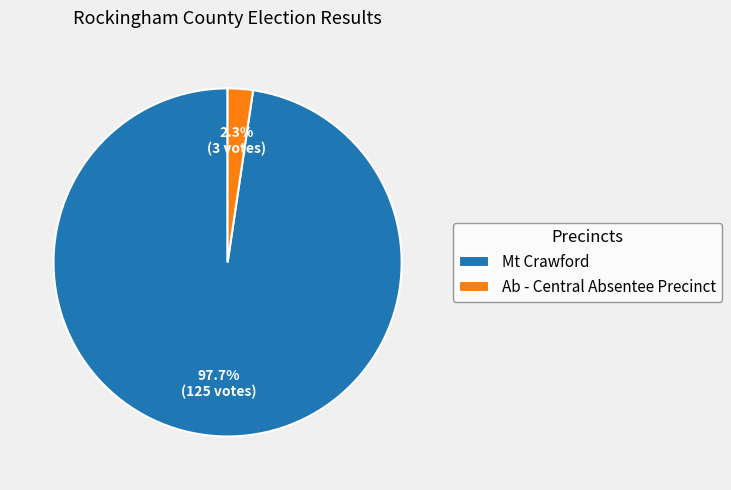

What is the majority slice?

Mt Crawford